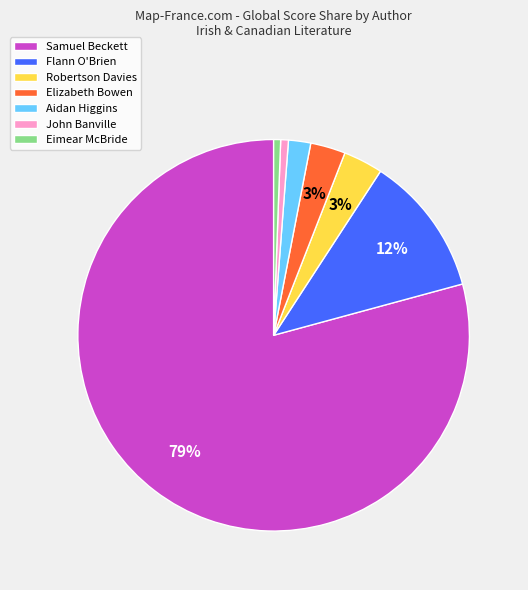

To the nearest percent, what is the average slice percentage?

14%